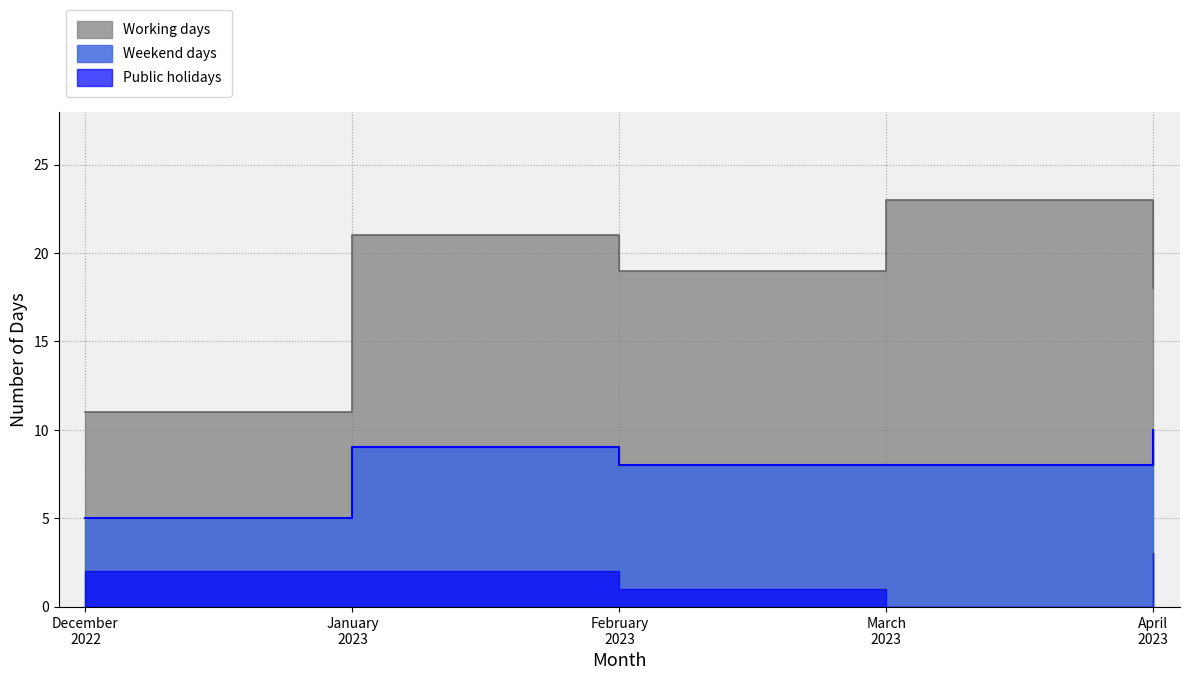

True or false: Weekend days and Working days cross at least once.

False